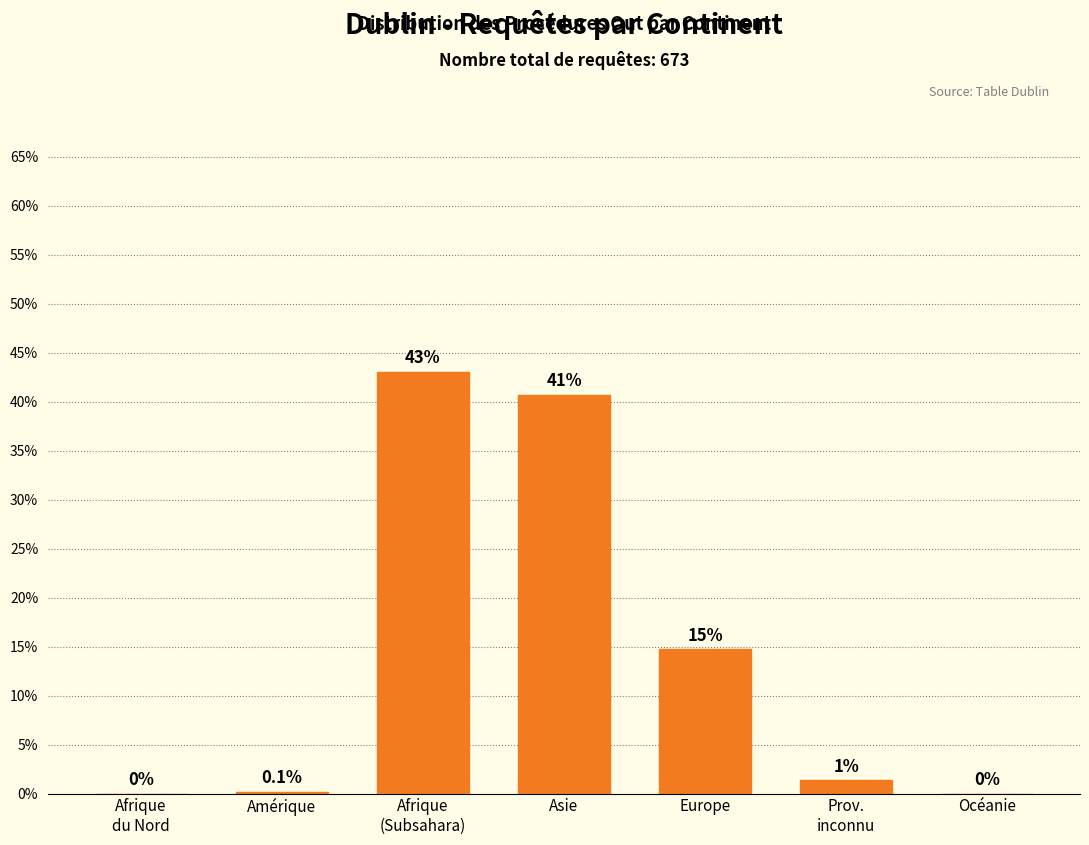

What is the change in value from Asie to Europe?

-26.0